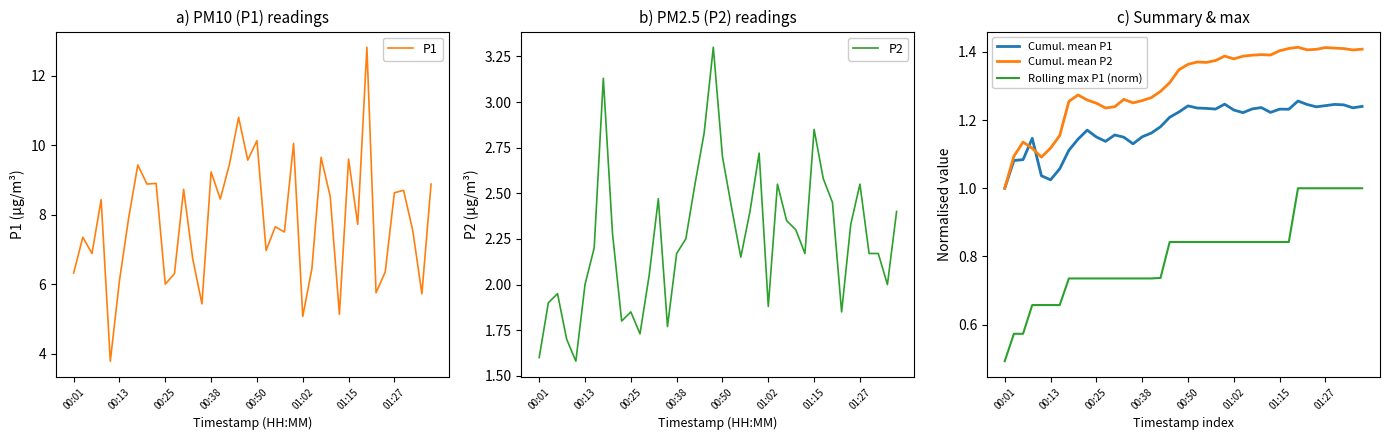

What is the smallest value displayed?

0.5